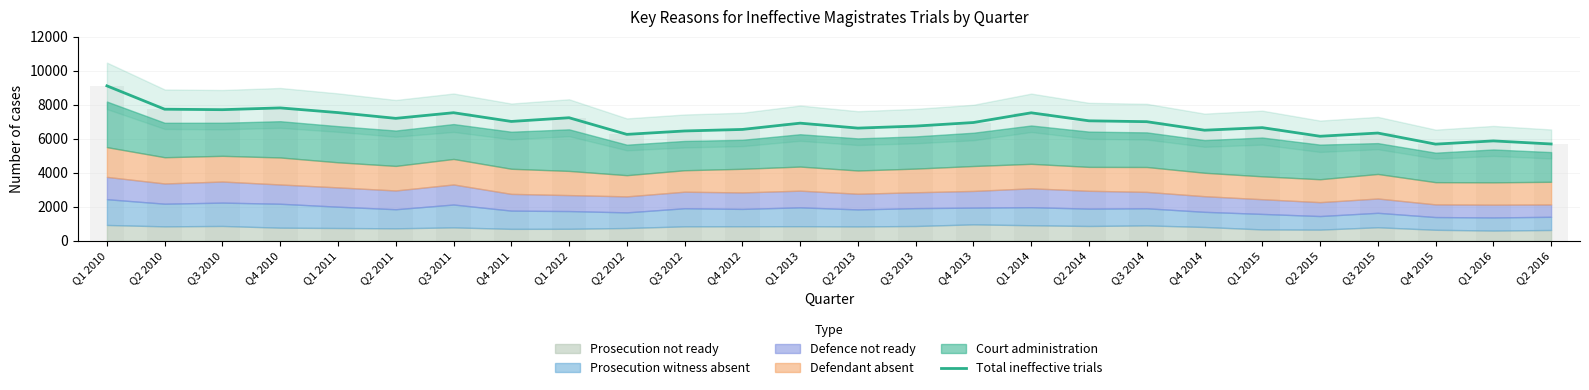

The chart shows a value of 10482 at Q2 2015. True or false?

False